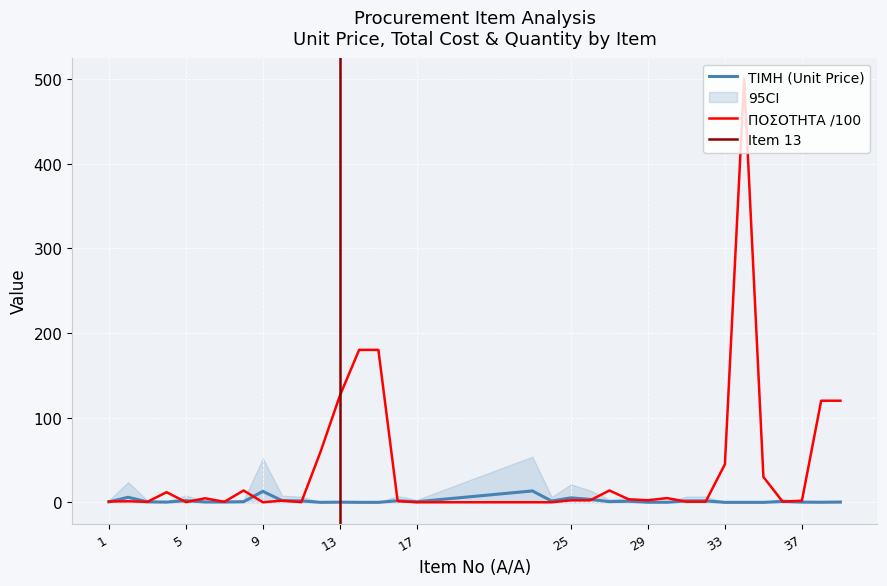

How many distinct data groups are displayed?

2